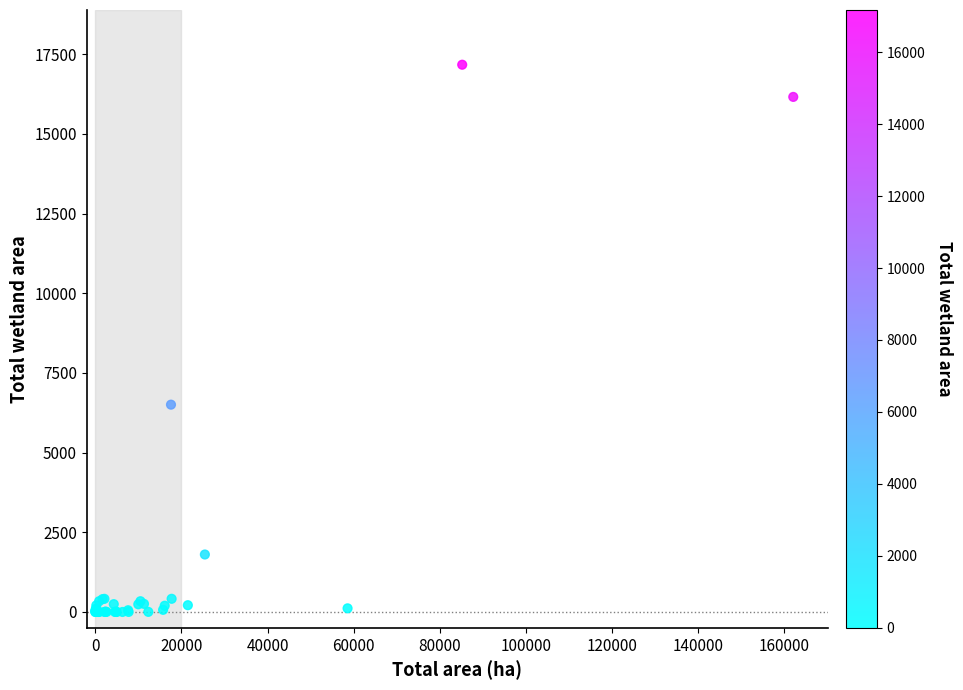

What Y value in the scatter plot is closest to 8585?

6504